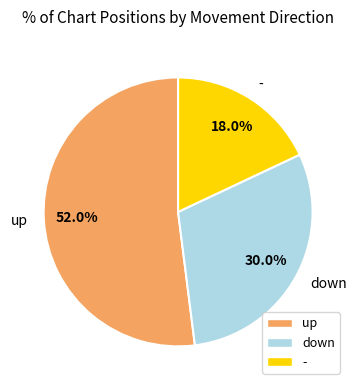

To the nearest percent, what is the difference between the up and - slice percentages?

34%